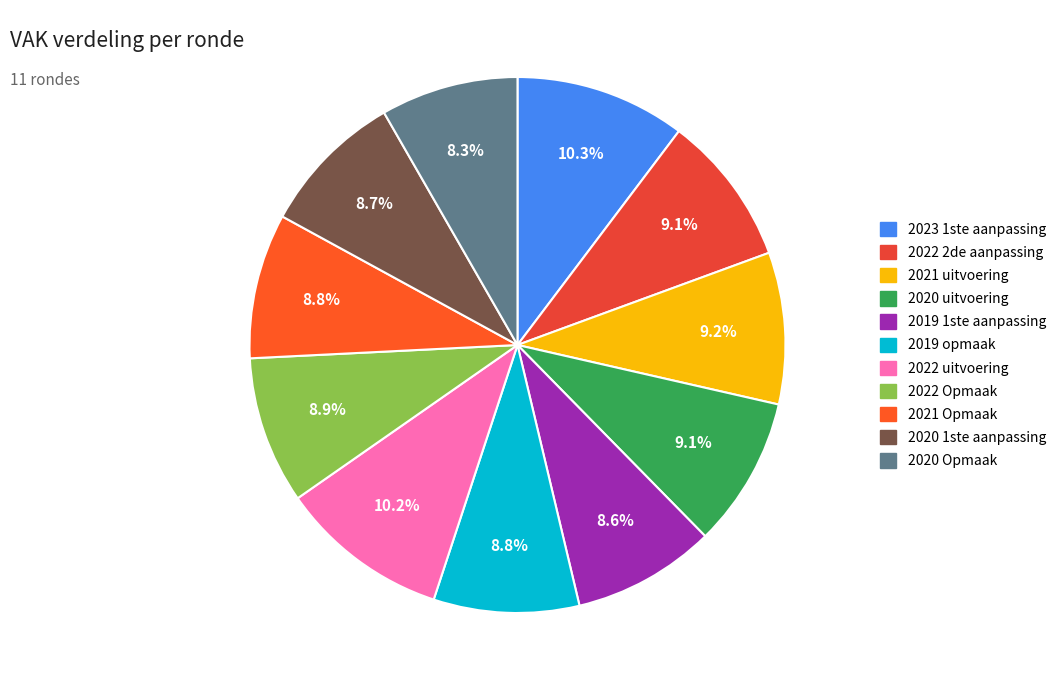

How many slices are in this pie chart?

11